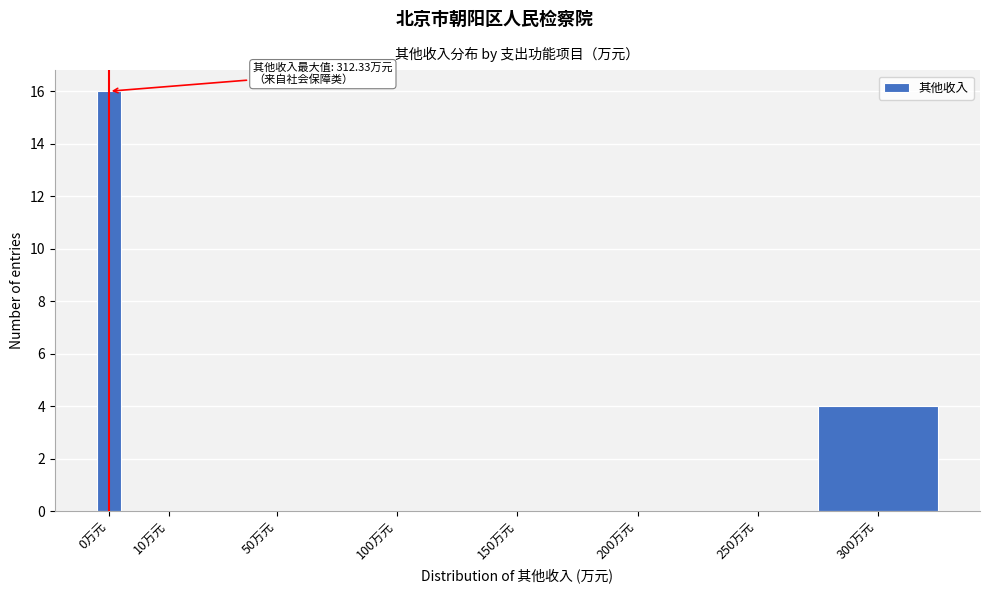

Reading left to right, what are all the values shown in this chart?

0万元=16	10万元=0	50万元=0	100万元=0	150万元=0	200万元=0	250万元=0	300万元=4